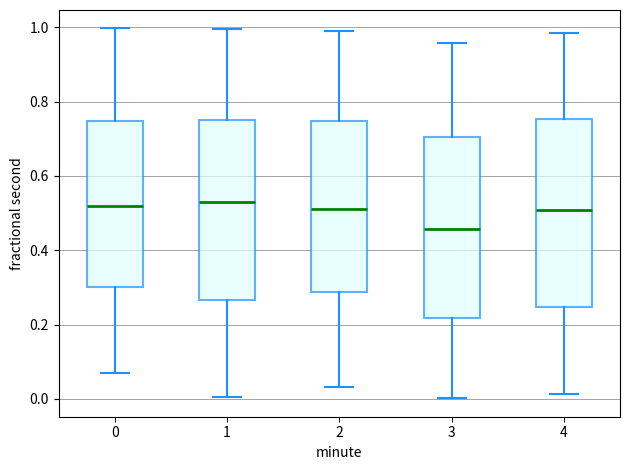

Which box is the tallest, from its lower edge to its upper edge?

4